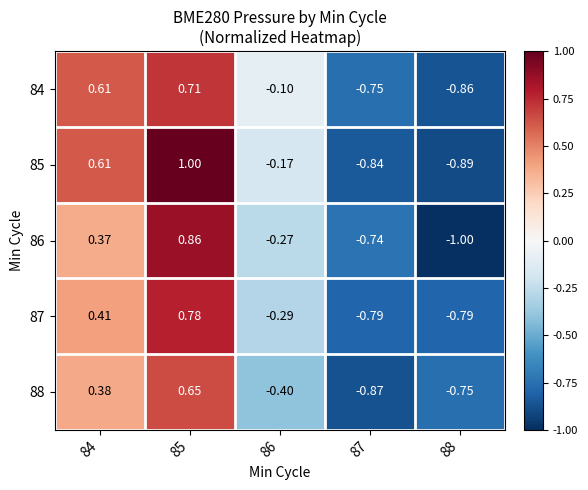

At which category is the sum across all series the highest?

85